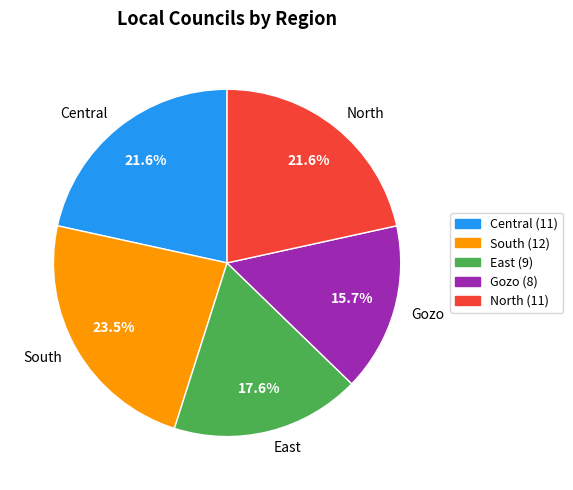

How many segments does this pie chart have?

5